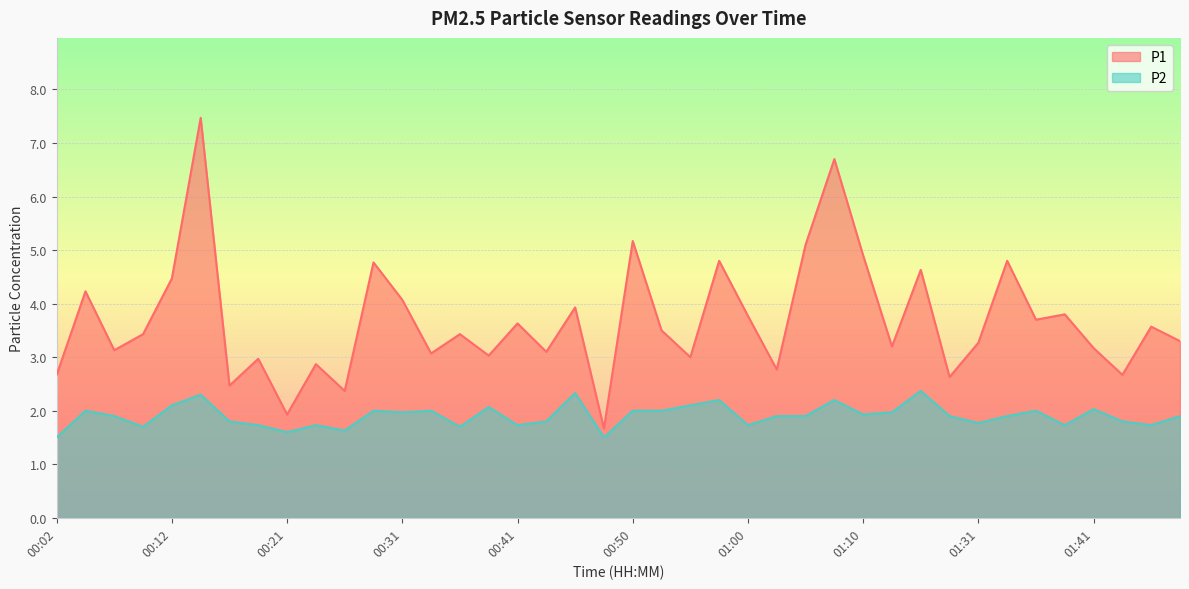

Rank the series by their maximum value, from highest to lowest.

P1, P2